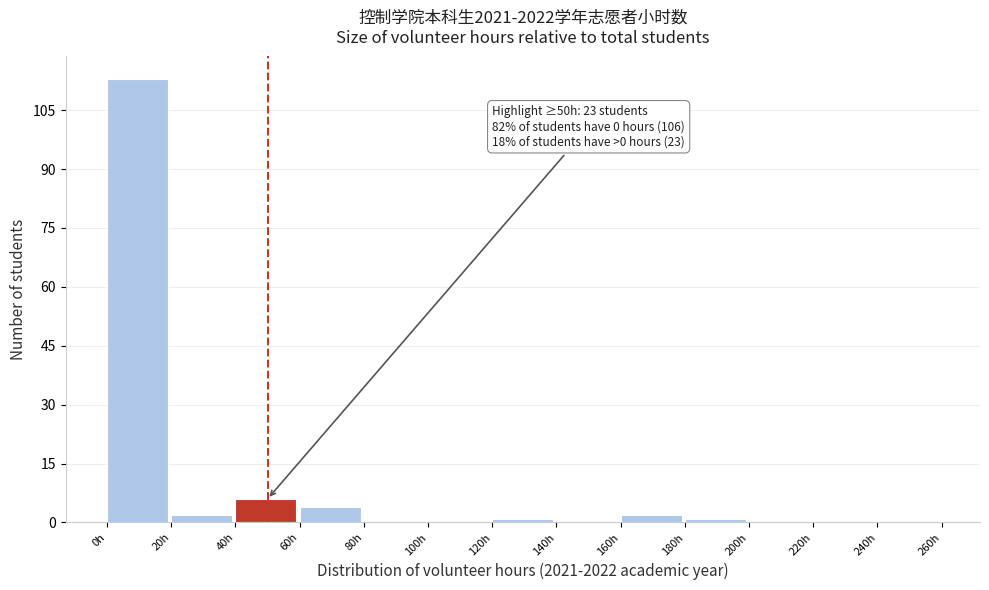

Over which range of the x-axis is the bar tallest?

0 to 20